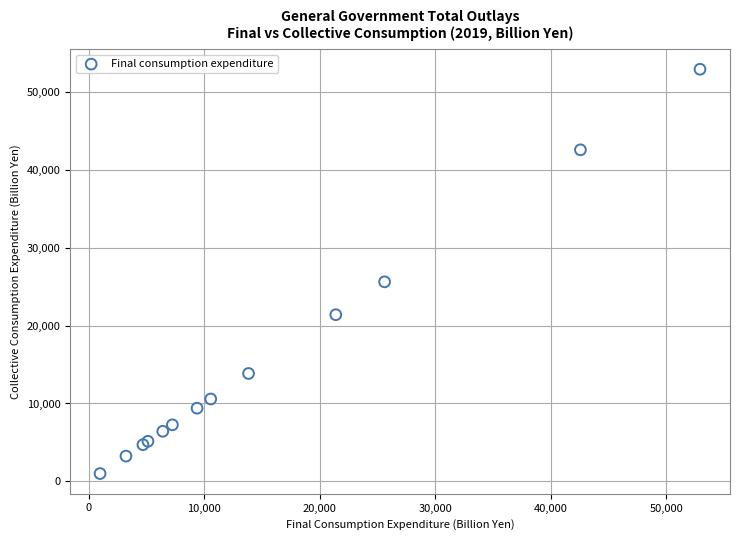

What Y value in the scatter plot is closest to 26964?

25626.5